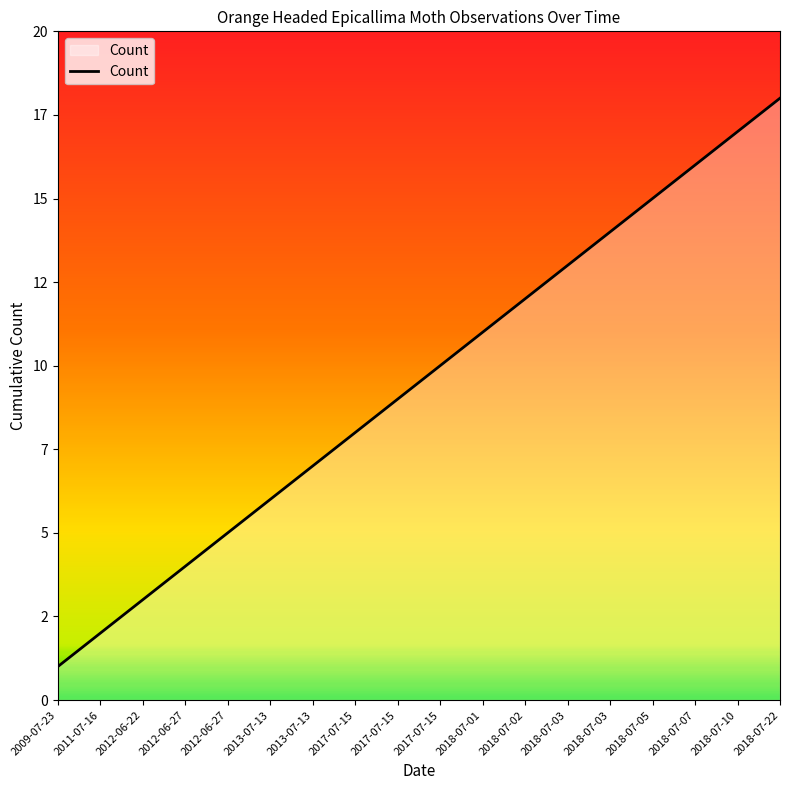

Where does the data first go above 10?

2018-07-01